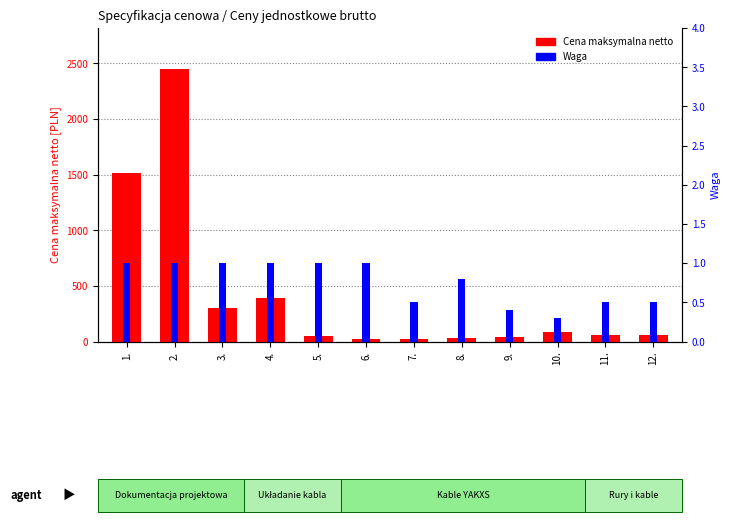

At which category is the sum across all series the highest?

2.